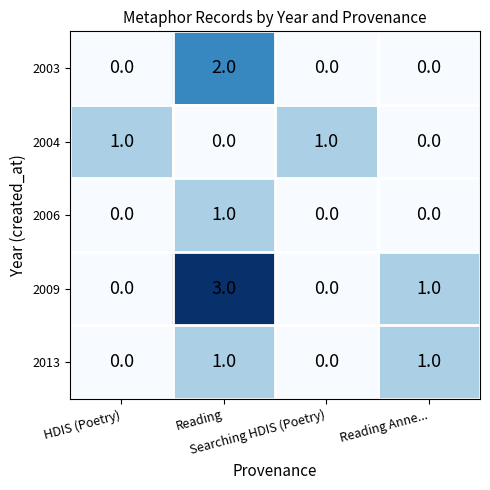

How many distinct data groups are displayed?

5